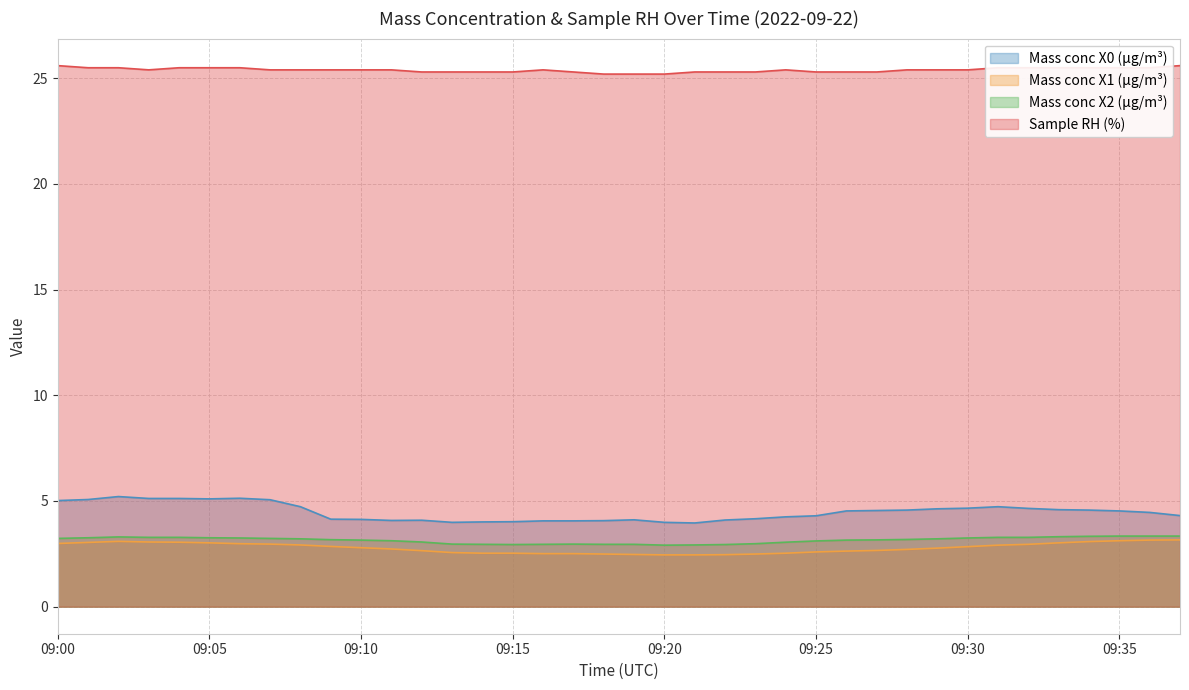

True or false: Mass conc X2 (μg/m³) has a value of 1.0 at 09:23.

False